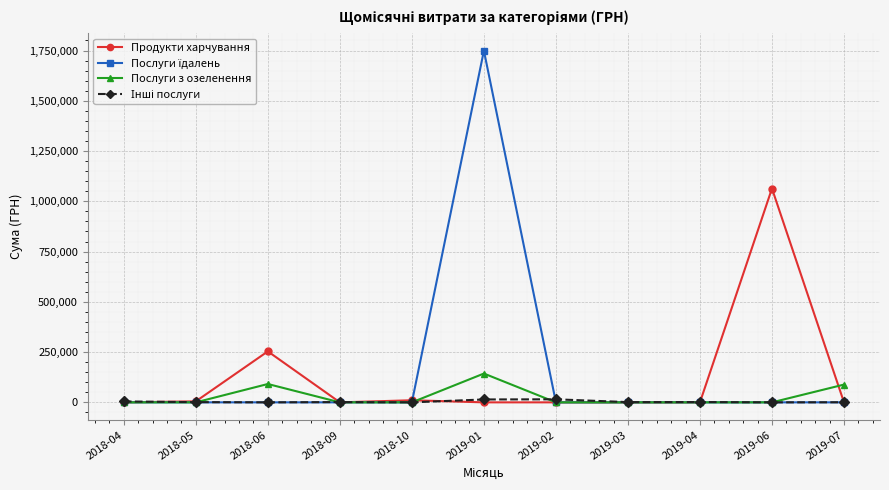

What is the label of the 3rd point from the right?

2019-04